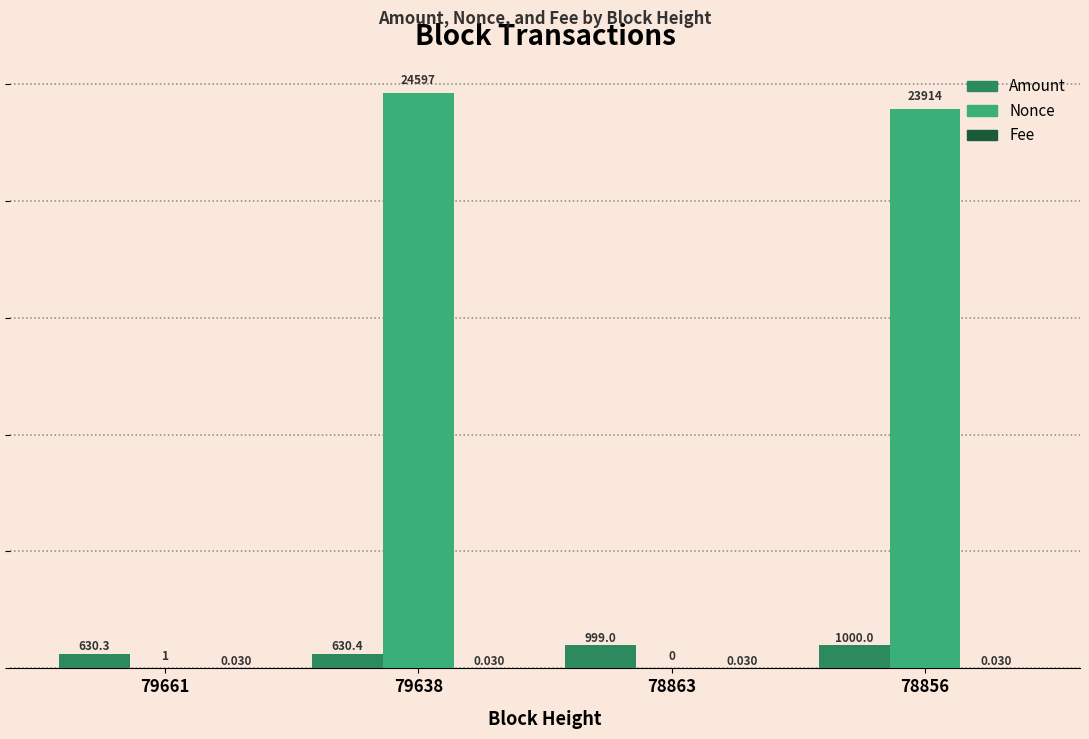

Which series has the largest total across all categories?

Nonce